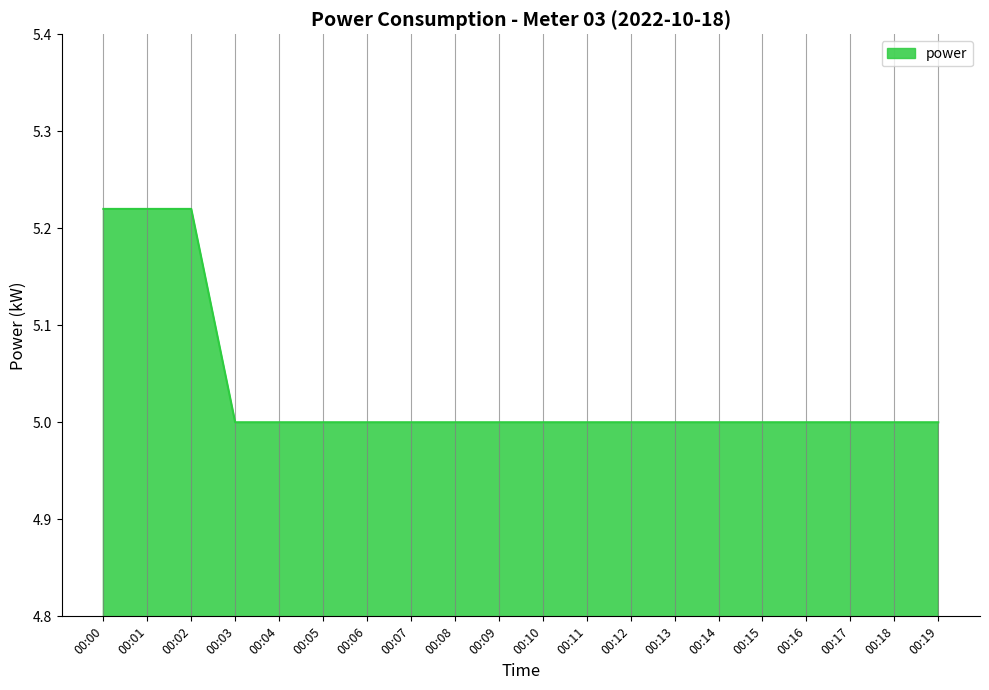

Count the values in the range 5 to 6.

20